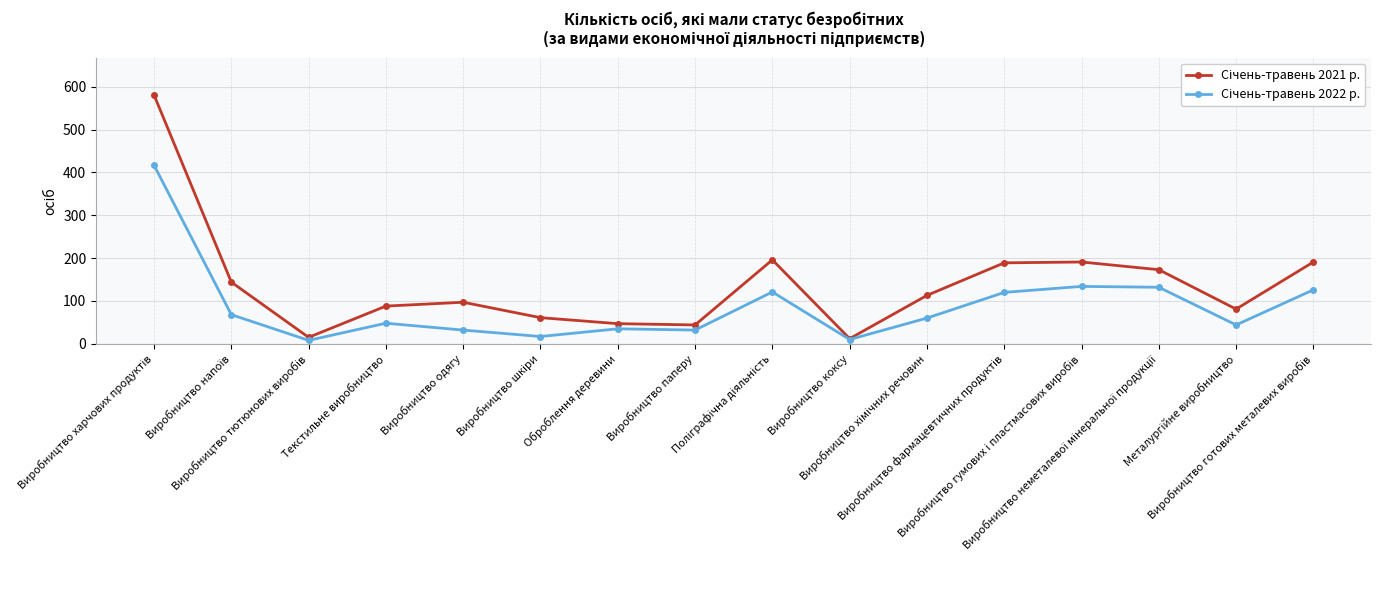

How many categories are shown in the chart?

16